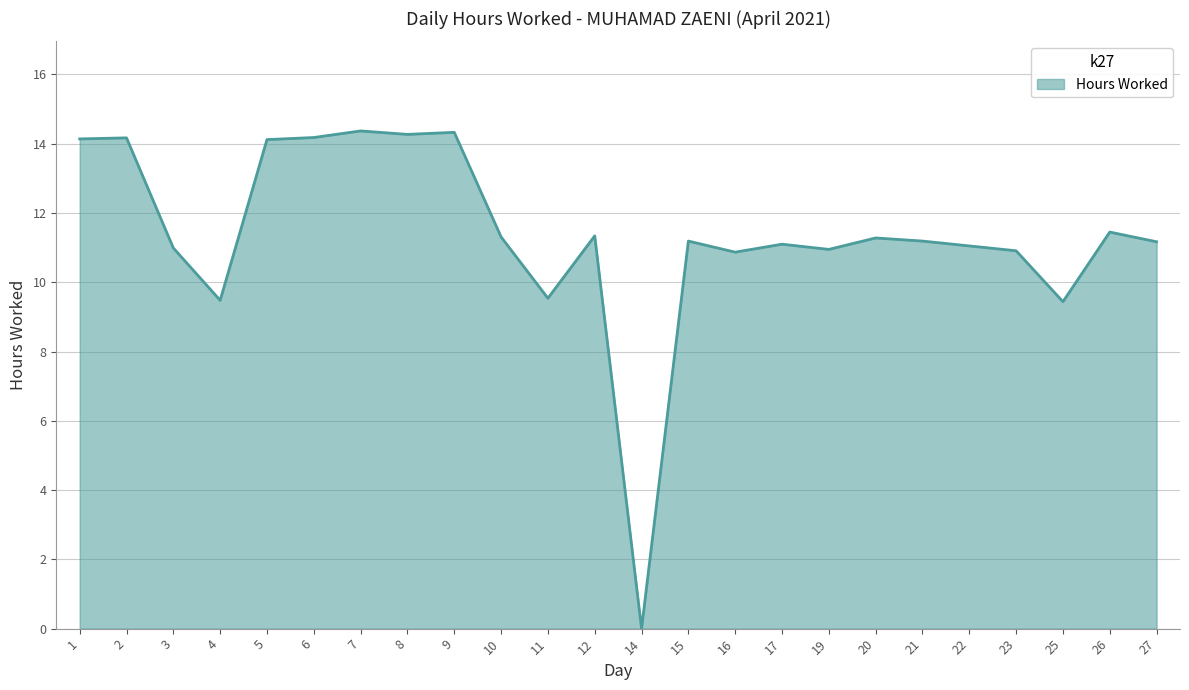

What is the maximum value shown in the chart?

14.4